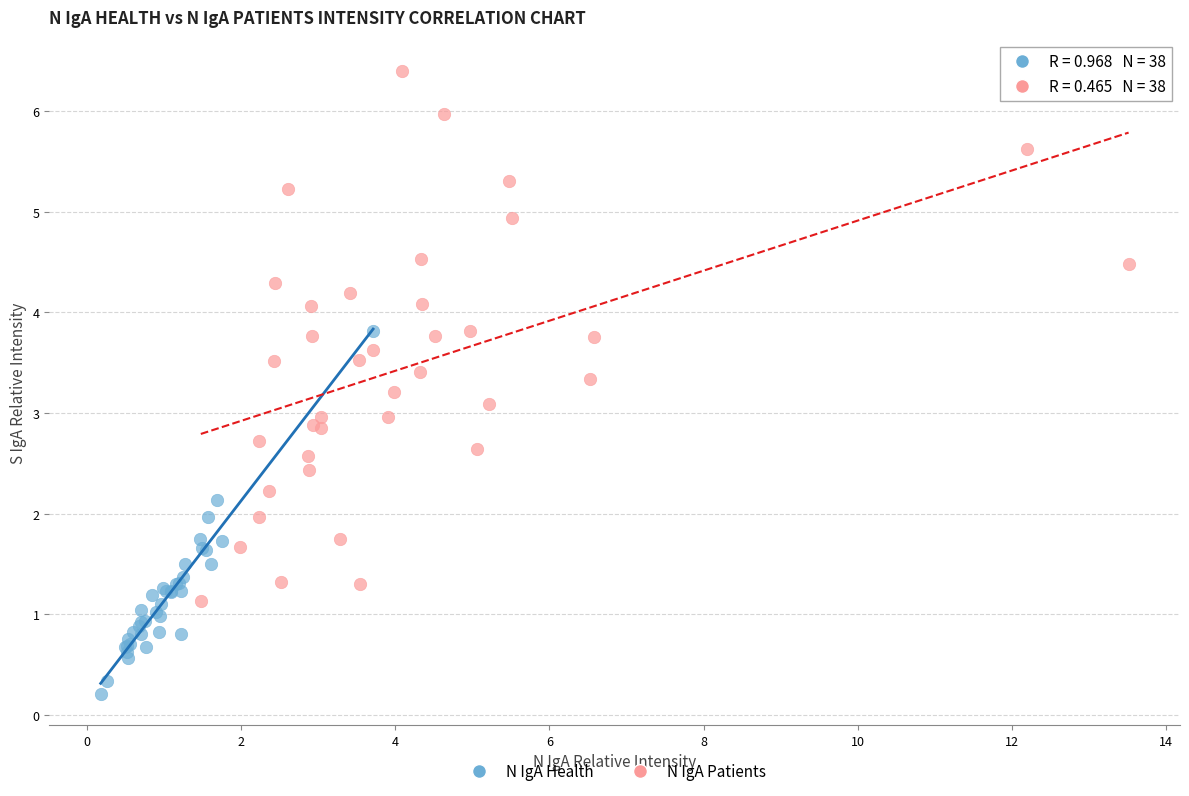

Which series reaches the minimum Y coordinate?

N IgA Health